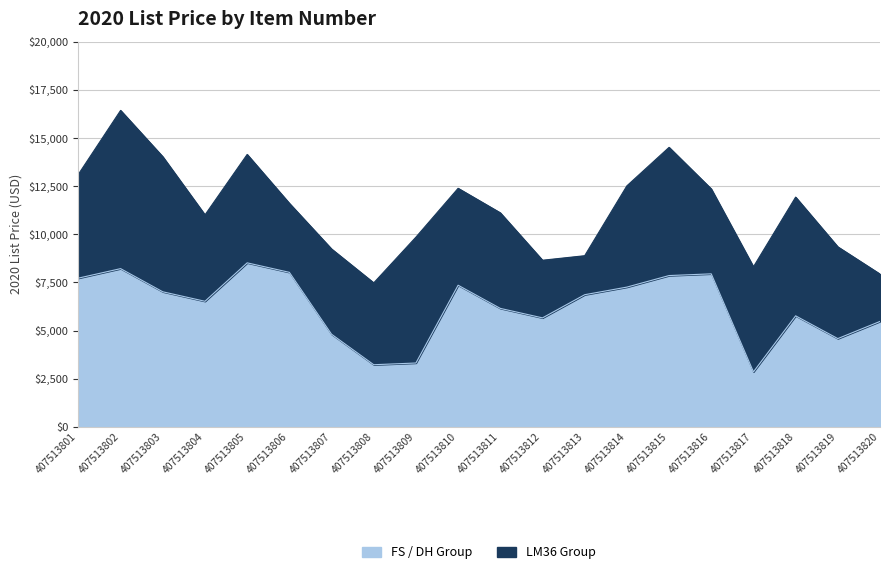

Reading left to right, extract all data points from this chart.

7719.8	8212.2	7010.2	6517.8	8512.8	8020.2	4807.5	3225.0	3314.0	7351.0	6149.0	5656.5	6858.5	7253.8	7852.8	7942.0	2854.5	5763.0	4581.0	5472.5